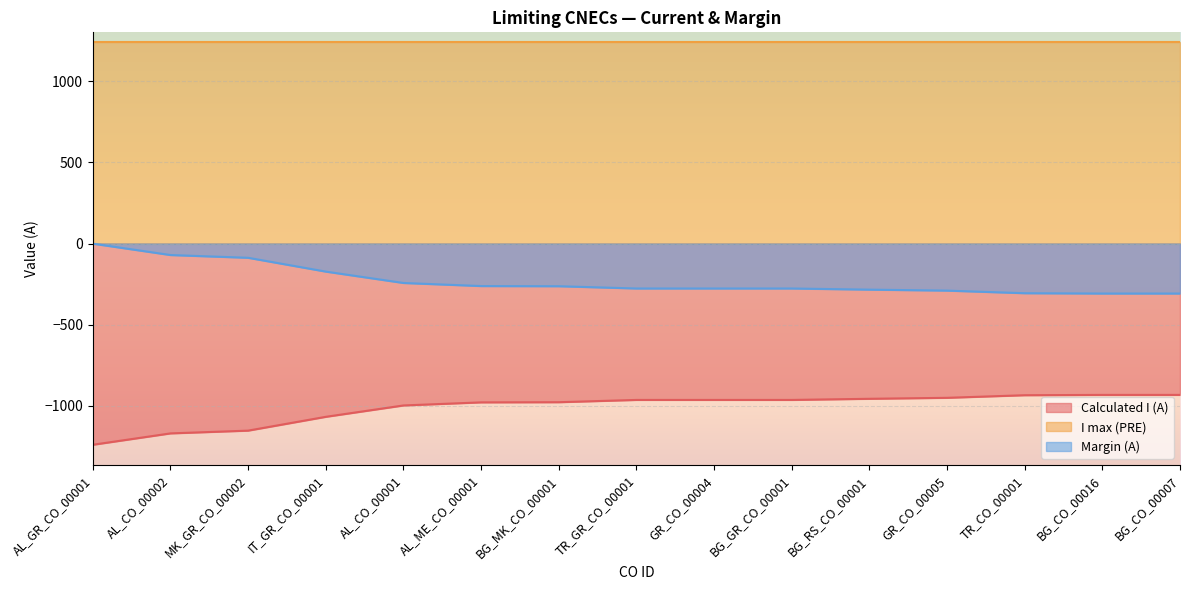

True or false: Margin (A) and Calculated I (A) cross at least once.

False